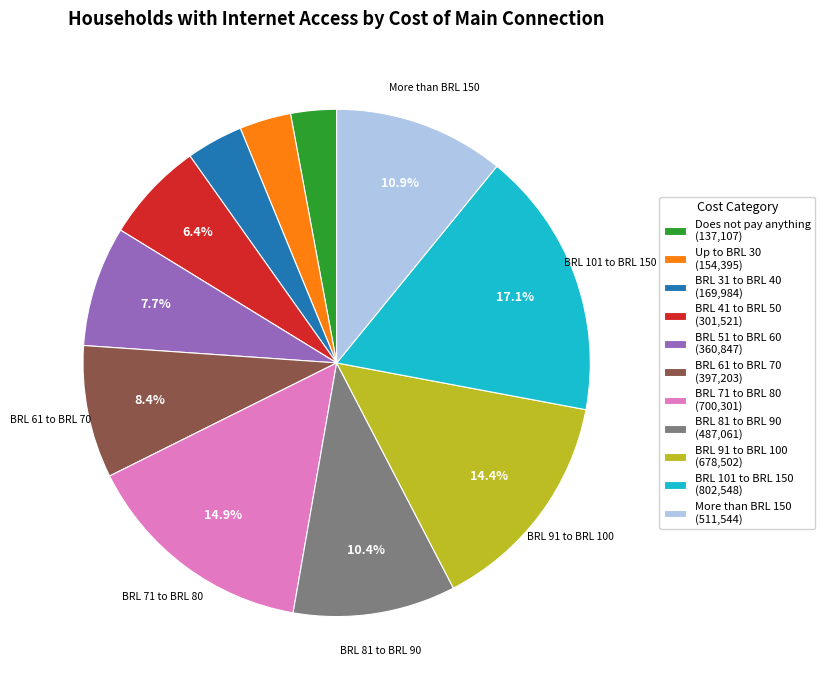

The More than BRL 150 slice represents 11% of the pie. True or false?

True